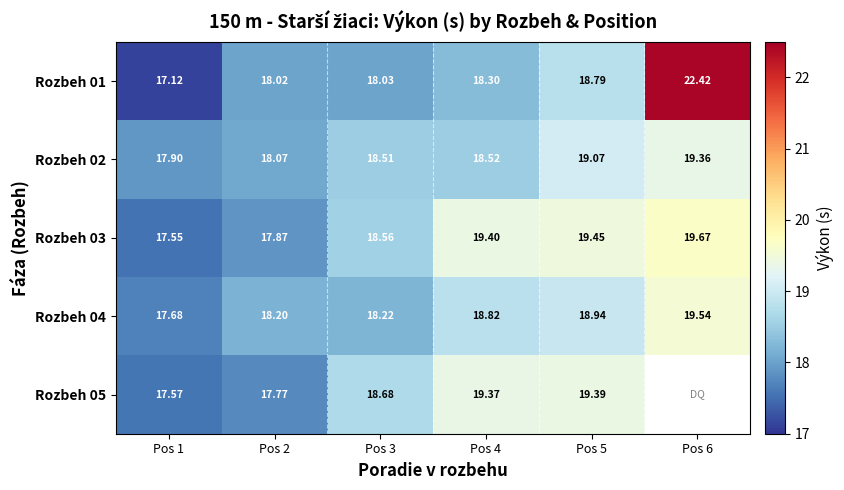

What is the spread (max minus min) of values at Pos 5?

0.7